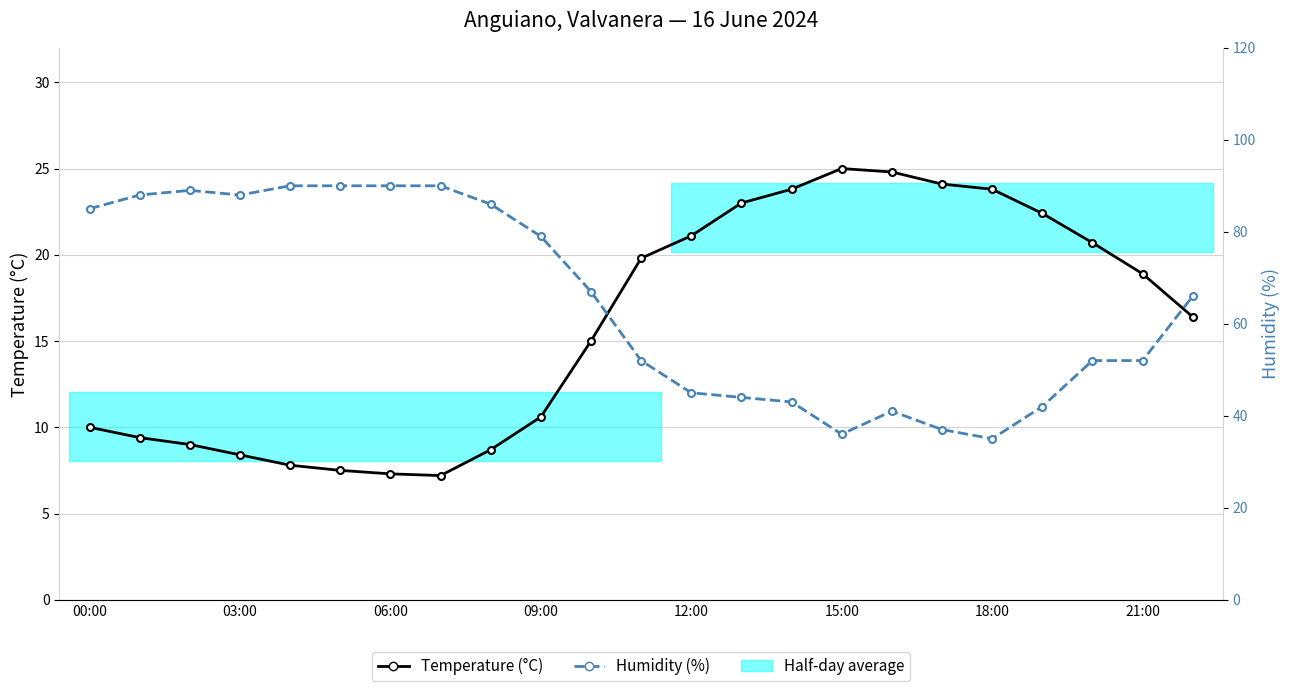

At which label does Humidity (%) reach its minimum?

18:00